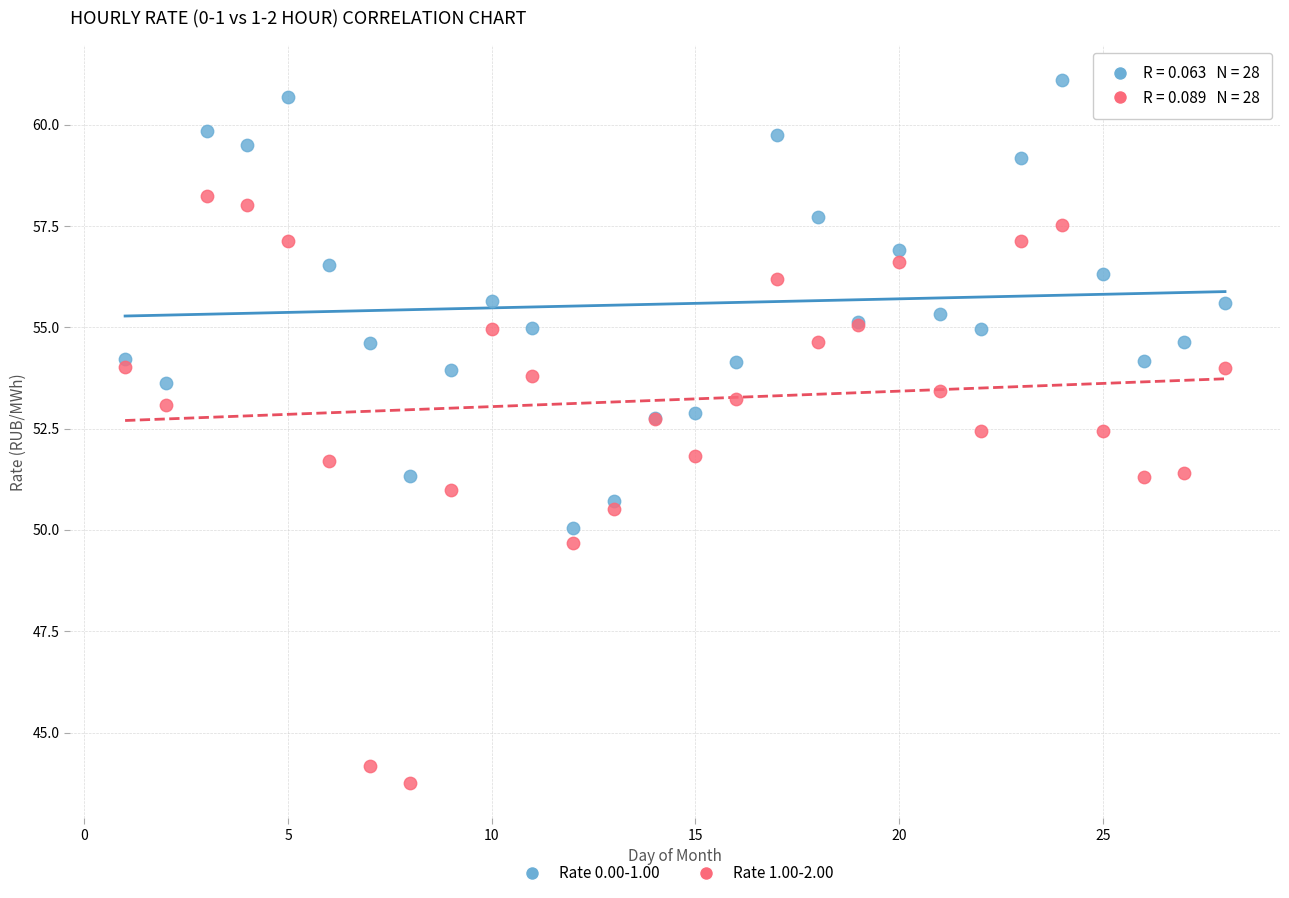

Which series contains the lowest Y value?

Rate 1.00-2.00